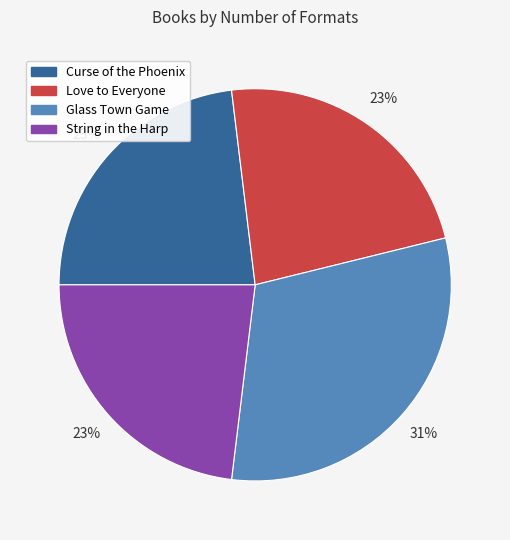

Combined, do Glass Town Game and Love to Everyone account for over 50%?

Yes